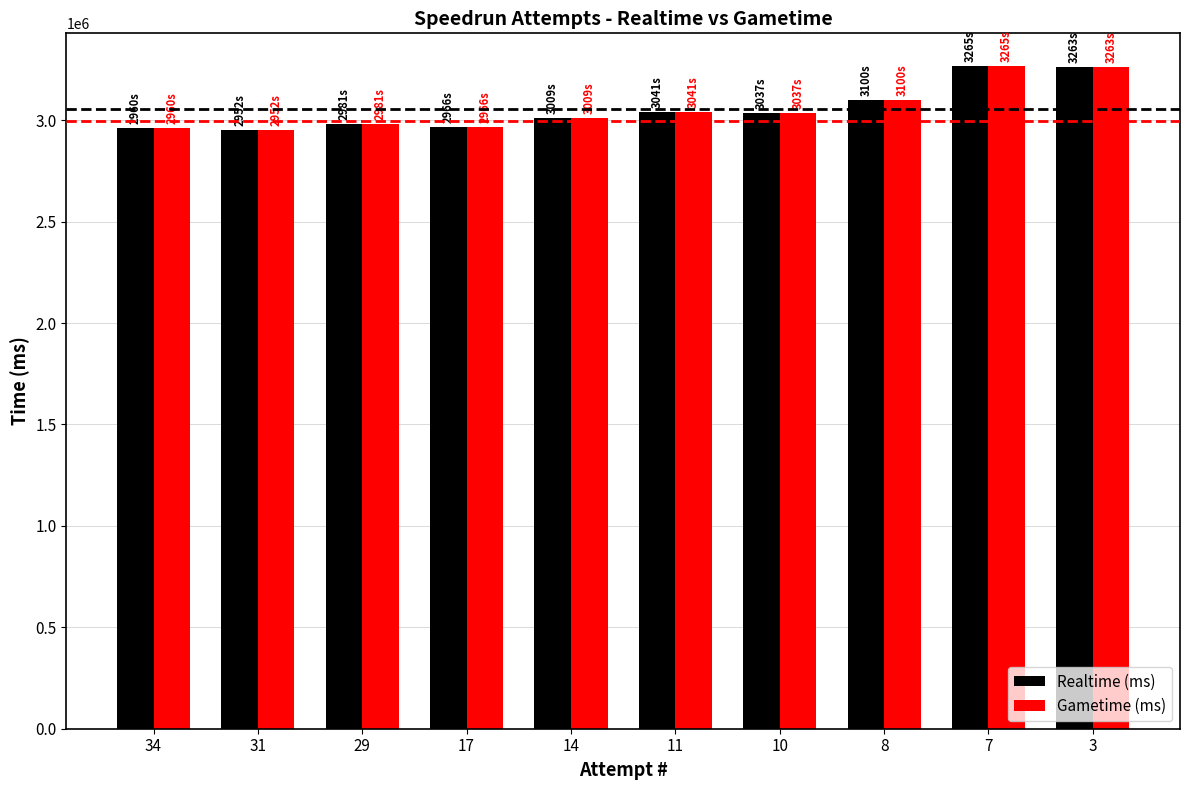

What is the total value across all series at 31?

5903972